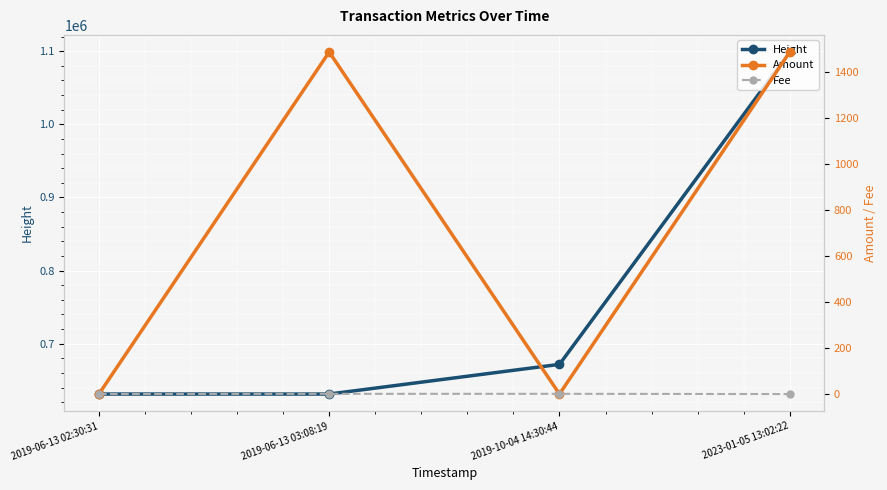

What are all the series names shown in the legend?

Height, Amount, Fee